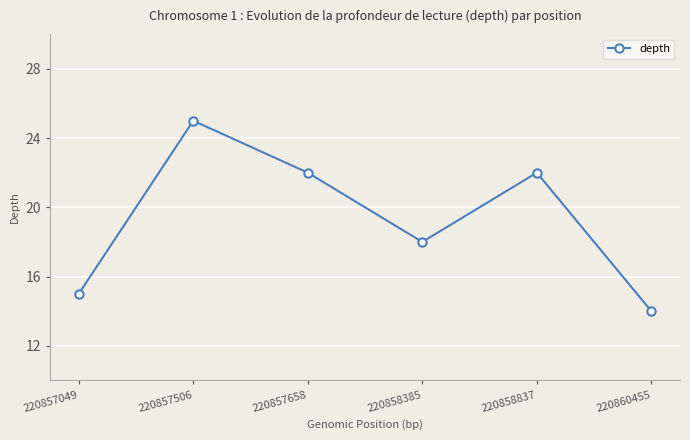

How many categories are shown in the chart?

6